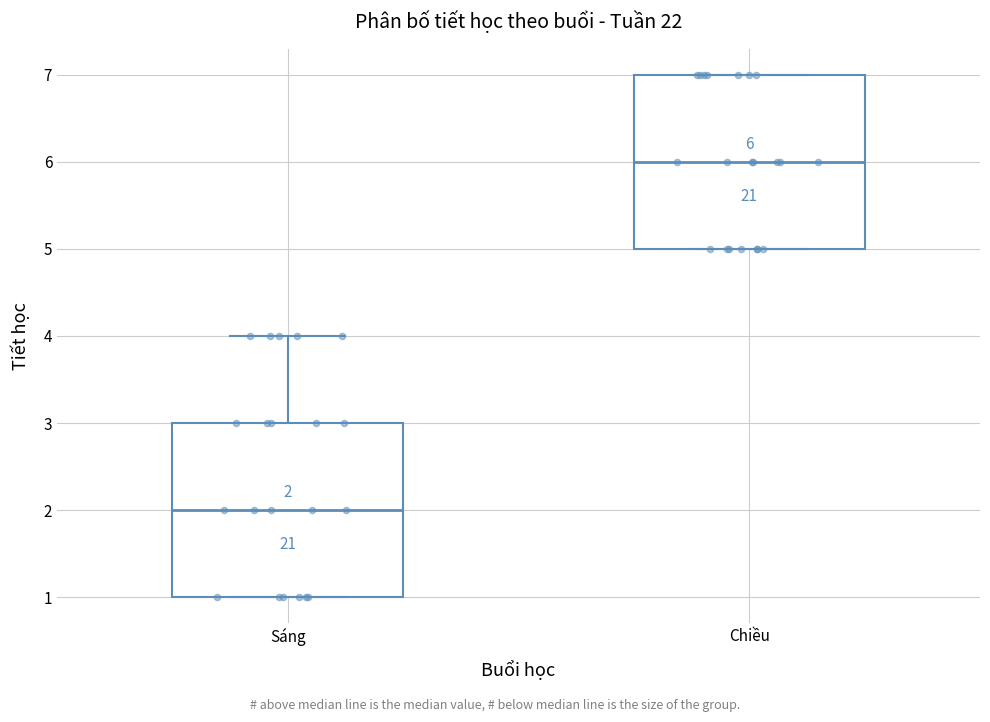

Which box's median line is the lowest?

Sáng